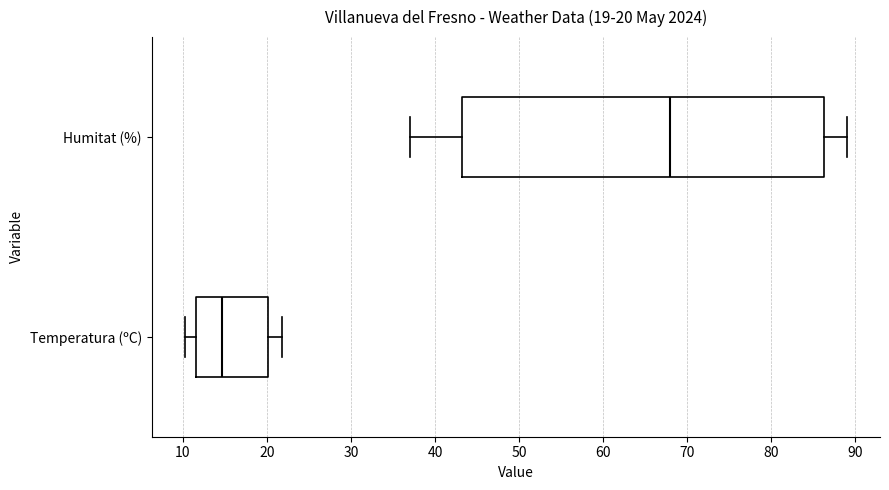

Which box's median line is the furthest to the left?

Temperatura (ºC)